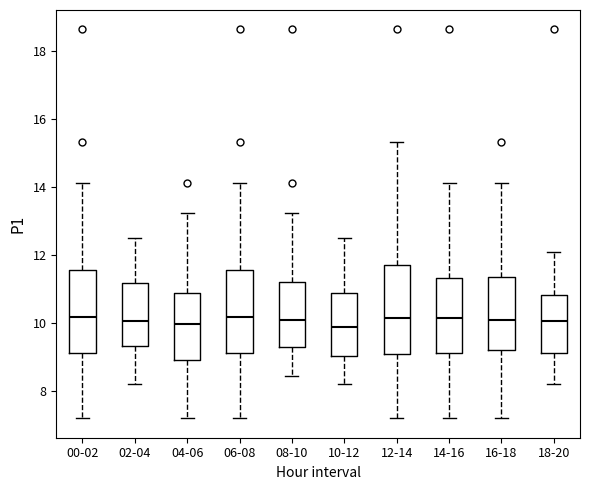

Reading left to right, transcribe this box plot: for each box, give where its median line is, the range the box spans, and where its two whiskers end, as read against the y-axis. The values are not printed on the chart, so give them approximately, as read against the axis.

00-02: median 10.2, box 9.2 to 11.6, whiskers 7.2 to 14.2
02-04: median 10.0, box 9.4 to 11.2, whiskers 8.2 to 12.6
04-06: median 10.0, box 9.0 to 10.8, whiskers 7.2 to 13.2
06-08: median 10.2, box 9.2 to 11.6, whiskers 7.2 to 14.2
08-10: median 10.0, box 9.2 to 11.2, whiskers 8.4 to 13.2
10-12: median 9.8, box 9.0 to 10.8, whiskers 8.2 to 12.6
12-14: median 10.2, box 9.2 to 11.8, whiskers 7.2 to 15.4
14-16: median 10.2, box 9.2 to 11.4, whiskers 7.2 to 14.2
16-18: median 10.0, box 9.2 to 11.4, whiskers 7.2 to 14.2
18-20: median 10.0, box 9.2 to 10.8, whiskers 8.2 to 12.2